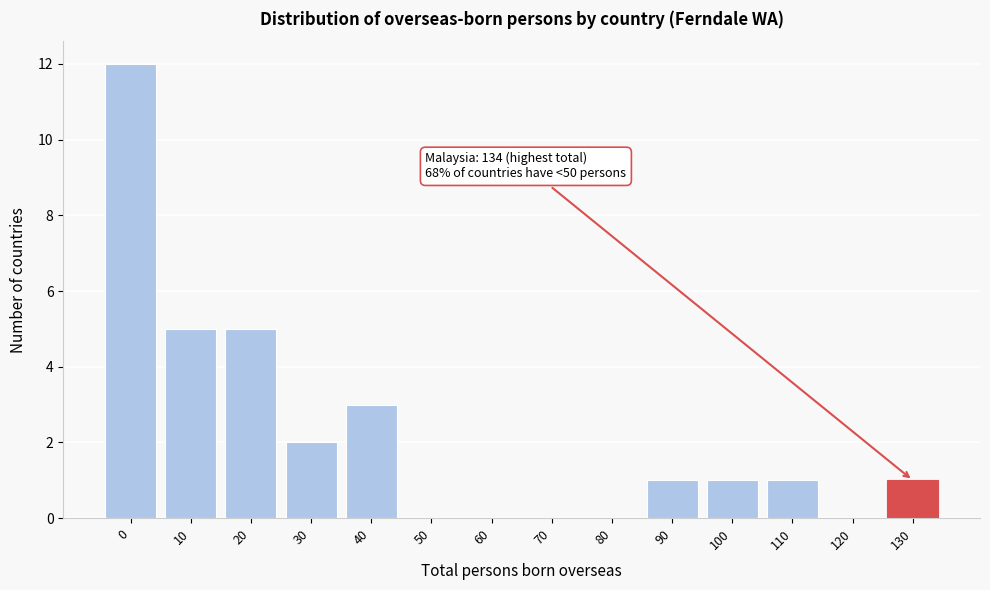

Reading right to left, transcribe all the data shown in this chart.

130=1	120=0	110=1	100=1	90=1	80=0	70=0	60=0	50=0	40=3	30=2	20=5	10=5	0=12